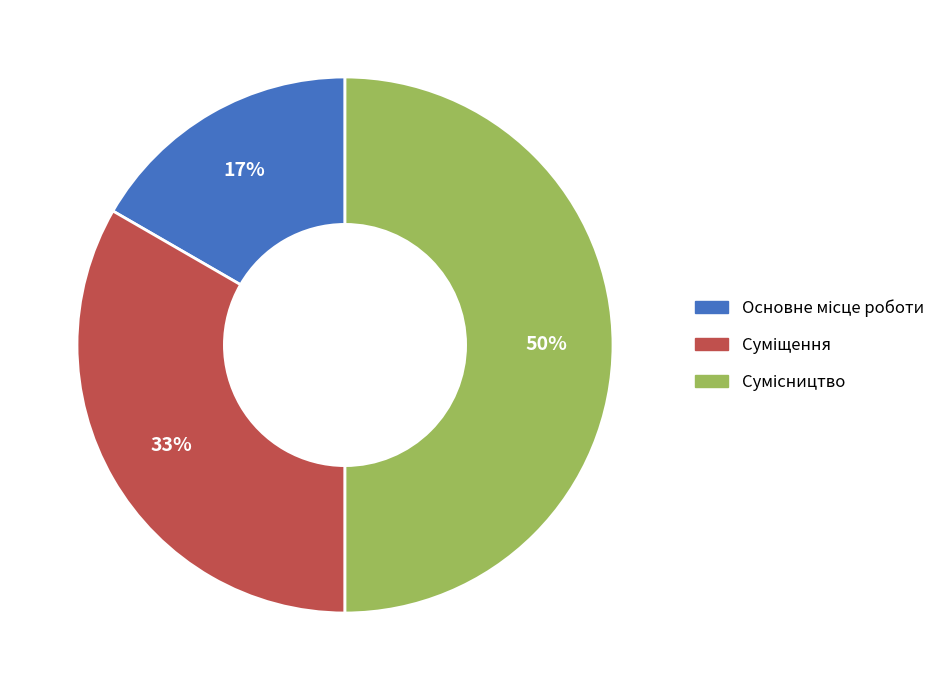

How many slices are in this pie chart?

3